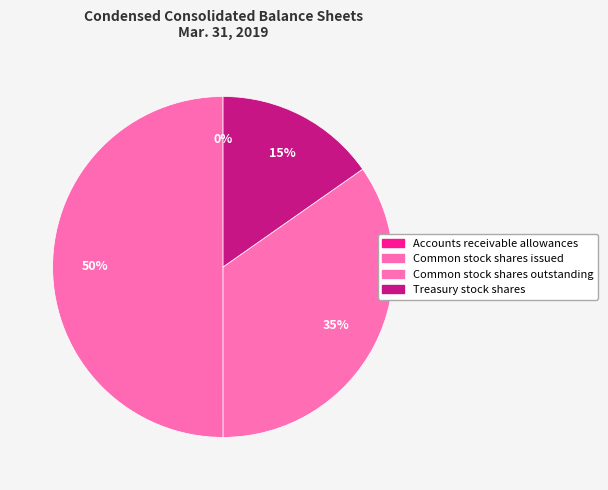

Between Common stock shares outstanding and Accounts receivable allowances, which is larger?

Common stock shares outstanding